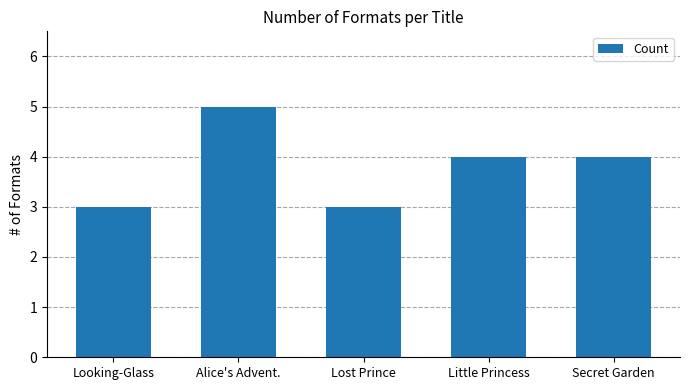

The value at Alice's Advent. is 5. True or false?

True